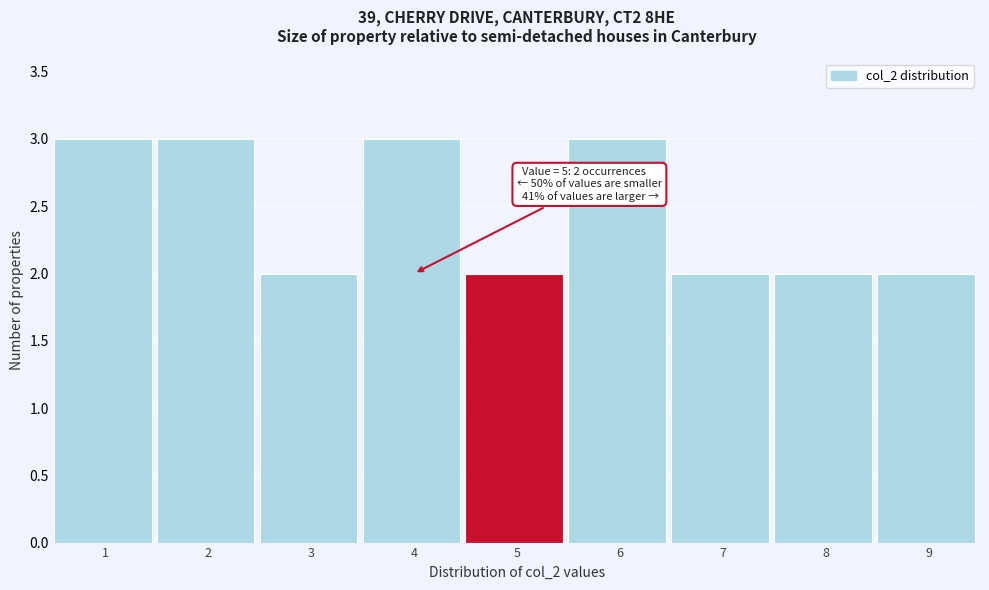

Reading left to right, extract all data points from this chart.

3	3	2	3	2	3	2	2	2